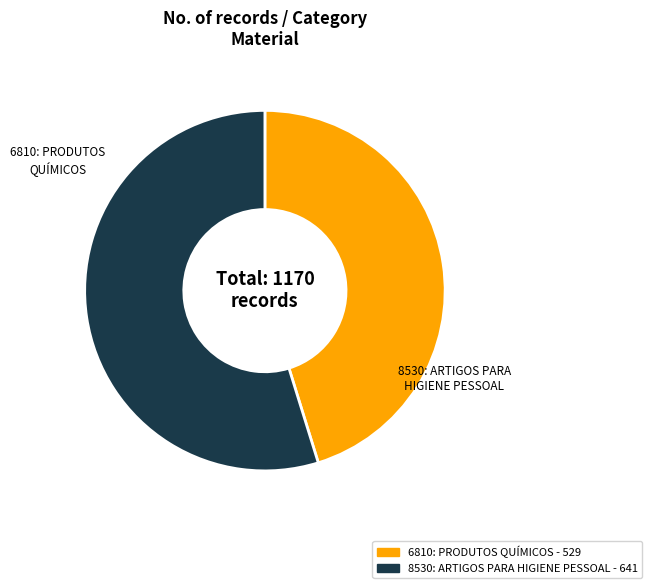

Which has a higher value, 6810: PRODUTOS QUÍMICOS or 8530: ARTIGOS PARA HIGIENE PESSOAL?

8530: ARTIGOS PARA HIGIENE PESSOAL